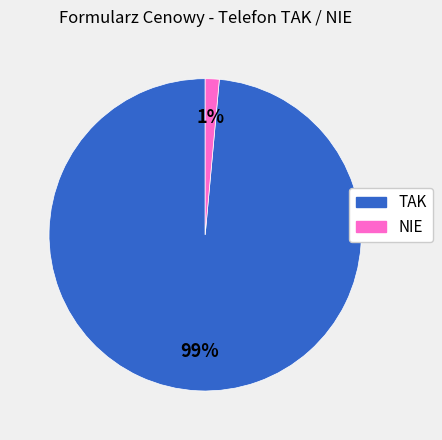

Between NIE and TAK, which is larger?

TAK